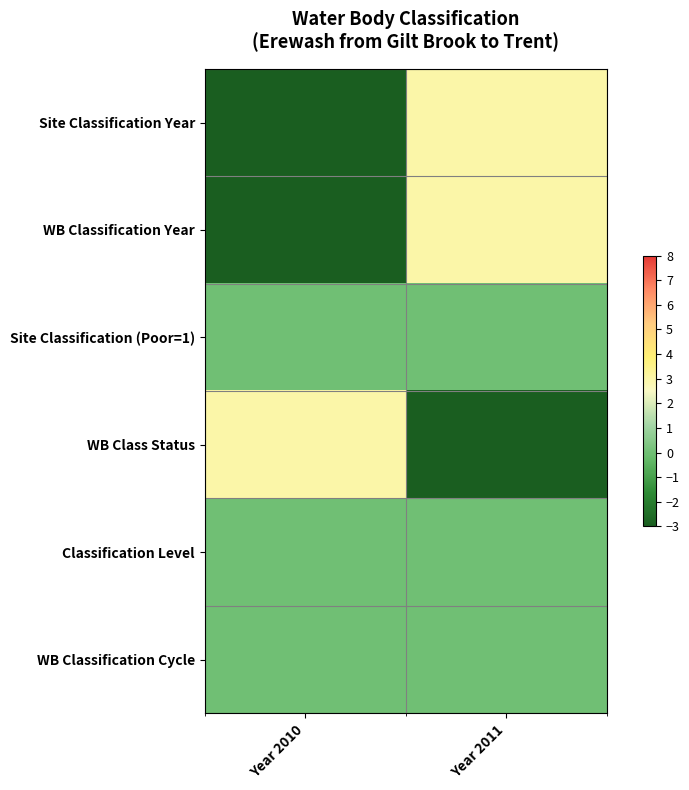

Reading left to right, transcribe all the data shown in this chart.

Site Classification Year: Year 2010=-3	Year 2011=3
WB Classification Year: Year 2010=-3	Year 2011=3
Site Classification (Poor=1): Year 2010=0	Year 2011=0
WB Class Status: Year 2010=3	Year 2011=-3
Classification Level: Year 2010=0	Year 2011=0
WB Classification Cycle: Year 2010=0	Year 2011=0